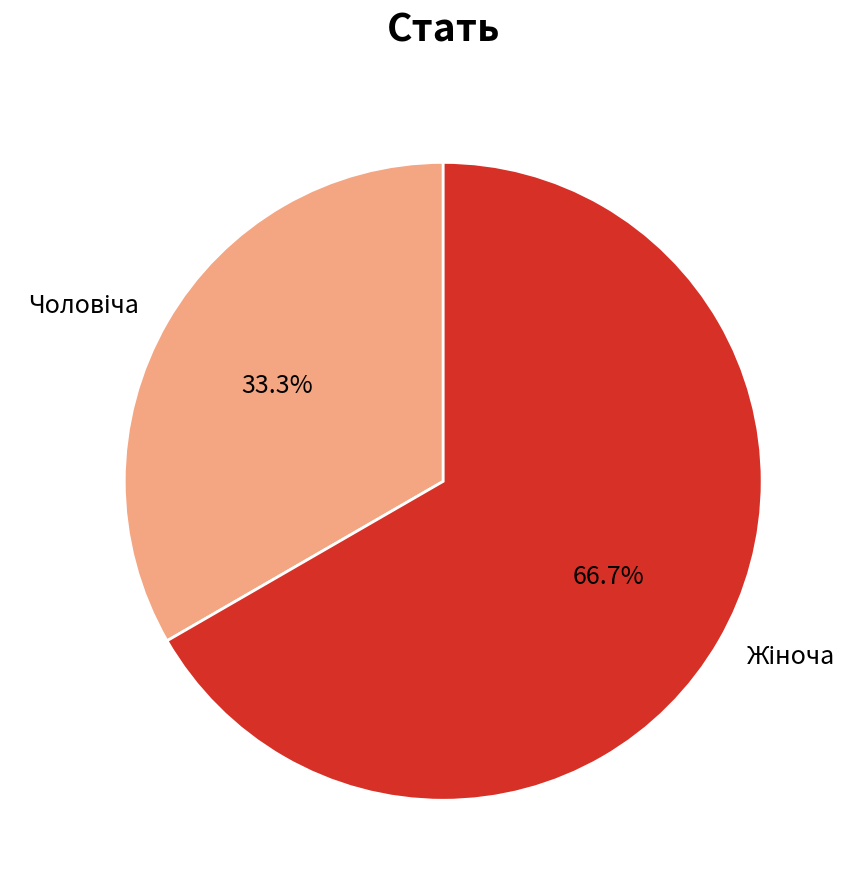

Approximately how many times larger is the value at Чоловіча compared to Жіноча?

0.5